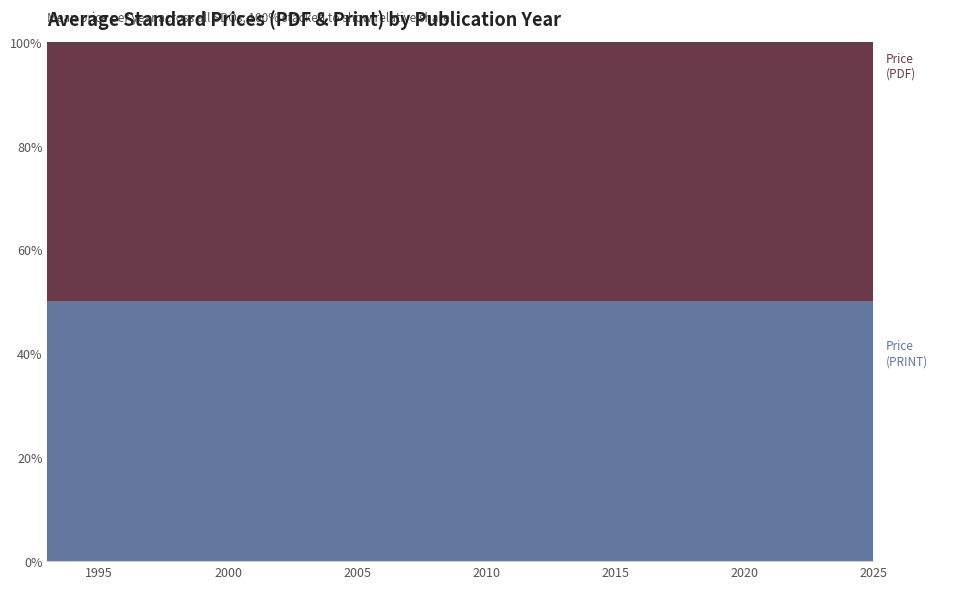

Reading left to right, what are all the values shown in this chart?

Price (PDF): 1993=65.0	1994=199.0	1995=65.0	1997=65.0	1998=115.0	1999=65.0	2004=0.0	2006=65.0	2007=12400.0	2008=158.0	2009=230.0	2012=98.0	2013=132.0	2014=197.0	2015=306.0	2020=43.0	2021=43.0	2024=480.0	2025=1001.6
Price (PRINT): 1993=65.0	1994=199.0	1995=65.0	1997=65.0	1998=115.0	1999=65.0	2004=0.0	2006=65.0	2007=12400.0	2008=158.0	2009=230.0	2012=98.0	2013=132.0	2014=197.0	2015=306.0	2020=43.0	2021=43.0	2024=480.0	2025=1001.6